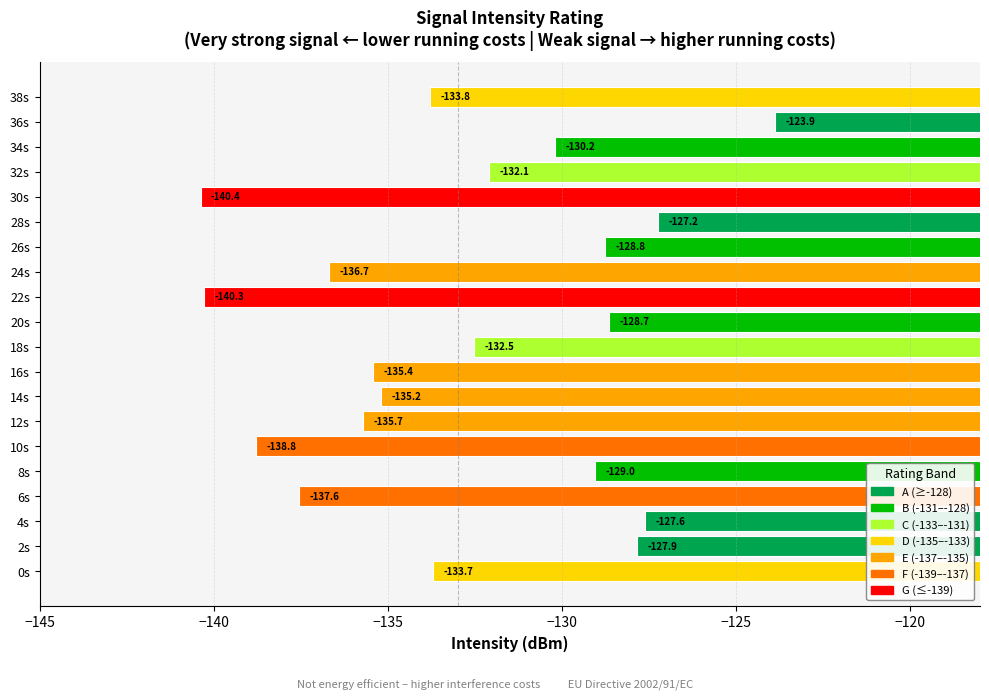

True or false: the data shows -88.9 at 6s.

False